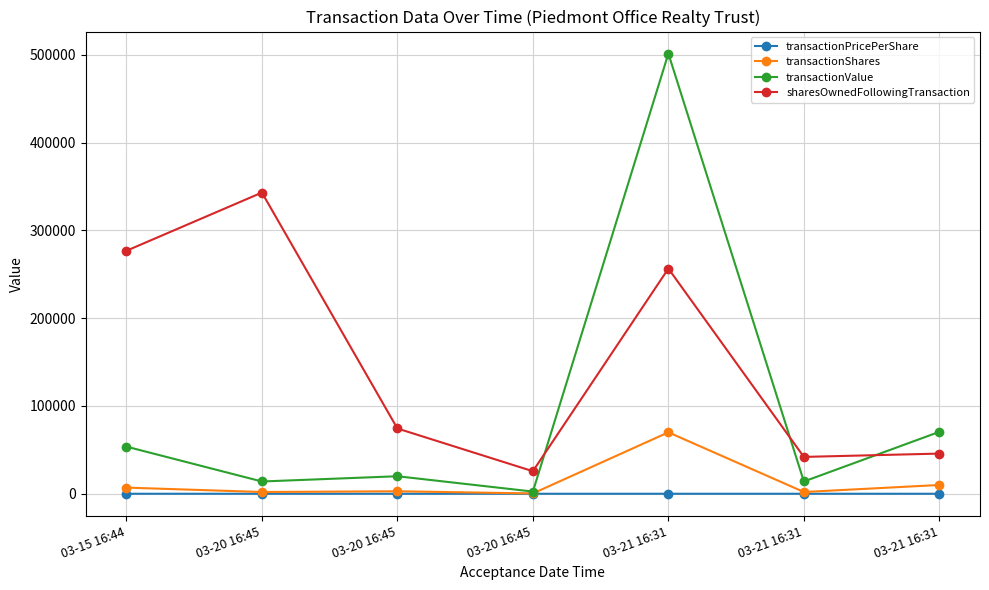

At 03-20 16:45, list the series in order from largest to smallest.

sharesOwnedFollowingTransaction, transactionValue, transactionShares, transactionPricePerShare